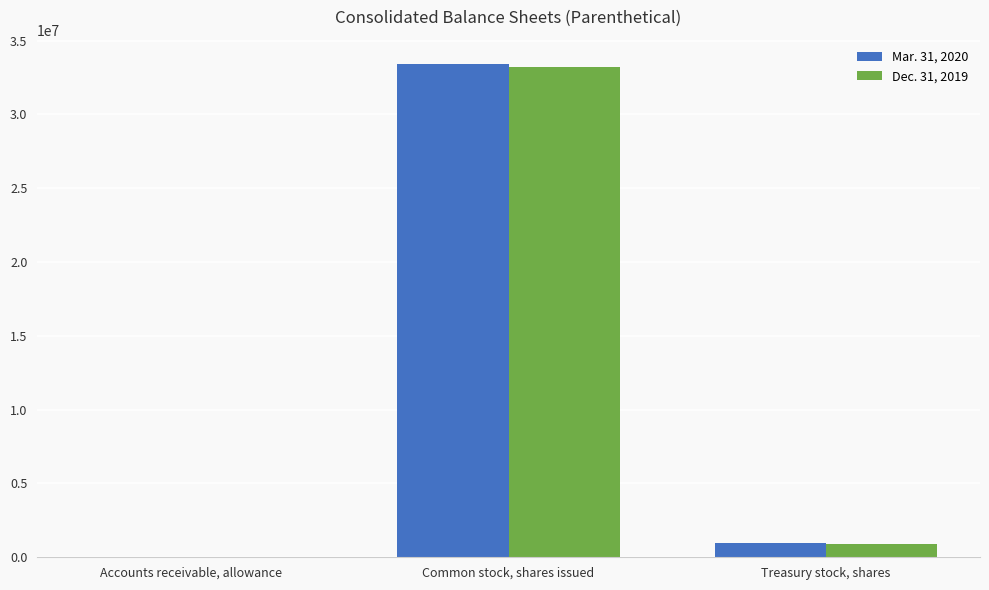

Between Common stock, shares issued and Treasury stock, shares, which series saw the biggest shift?

Mar. 31, 2020